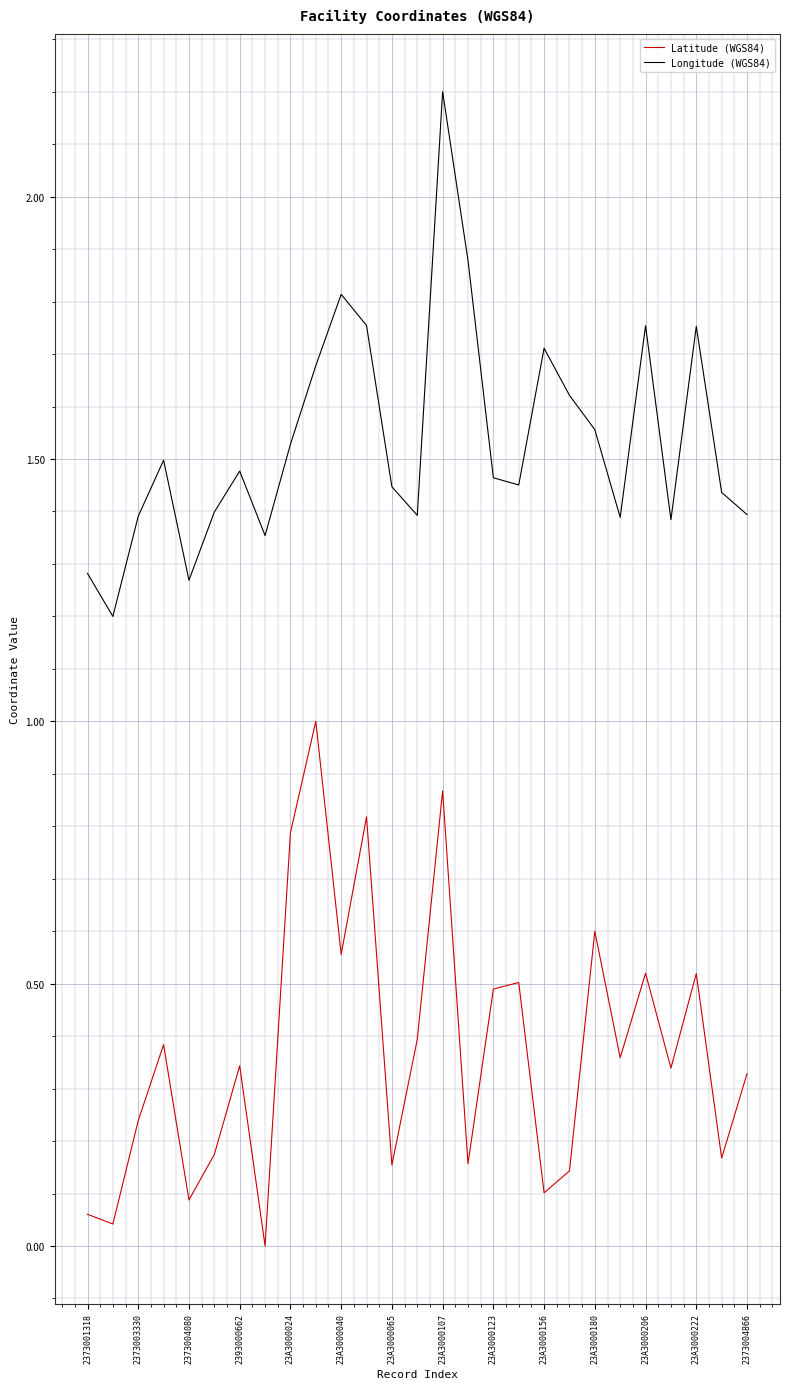

What is the difference between the maximum and minimum values in the Latitude (WGS84) series?

1.0